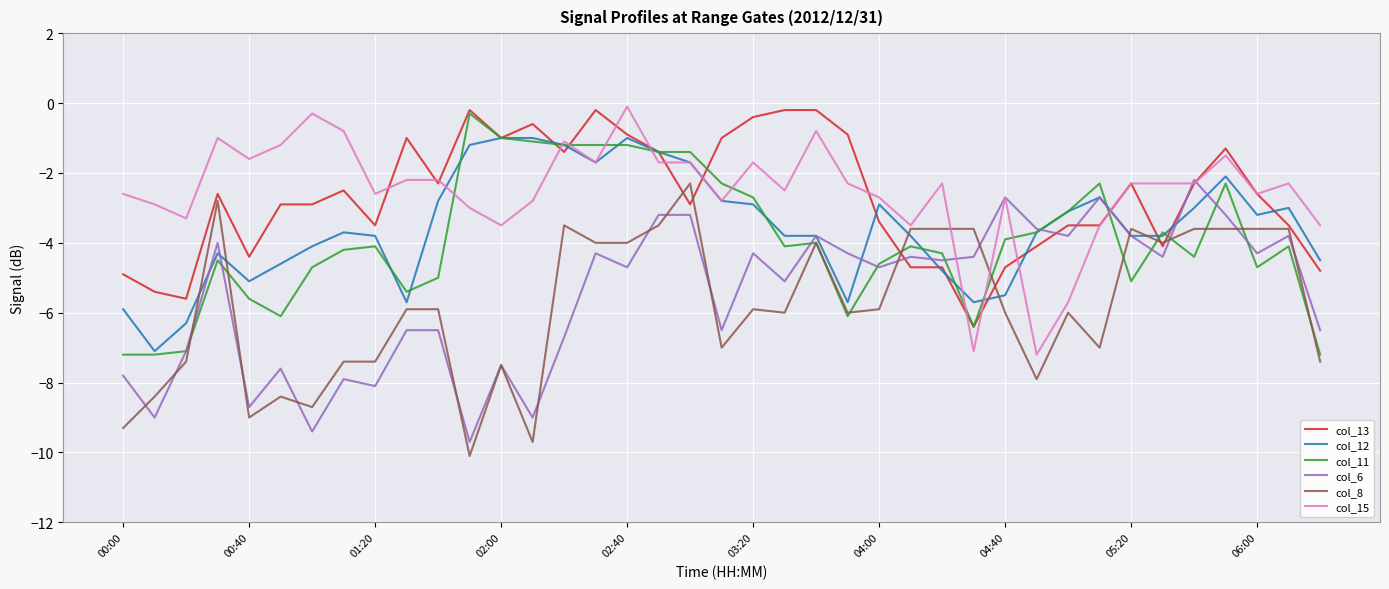

What is the minimum value shown in the chart?

-10.1